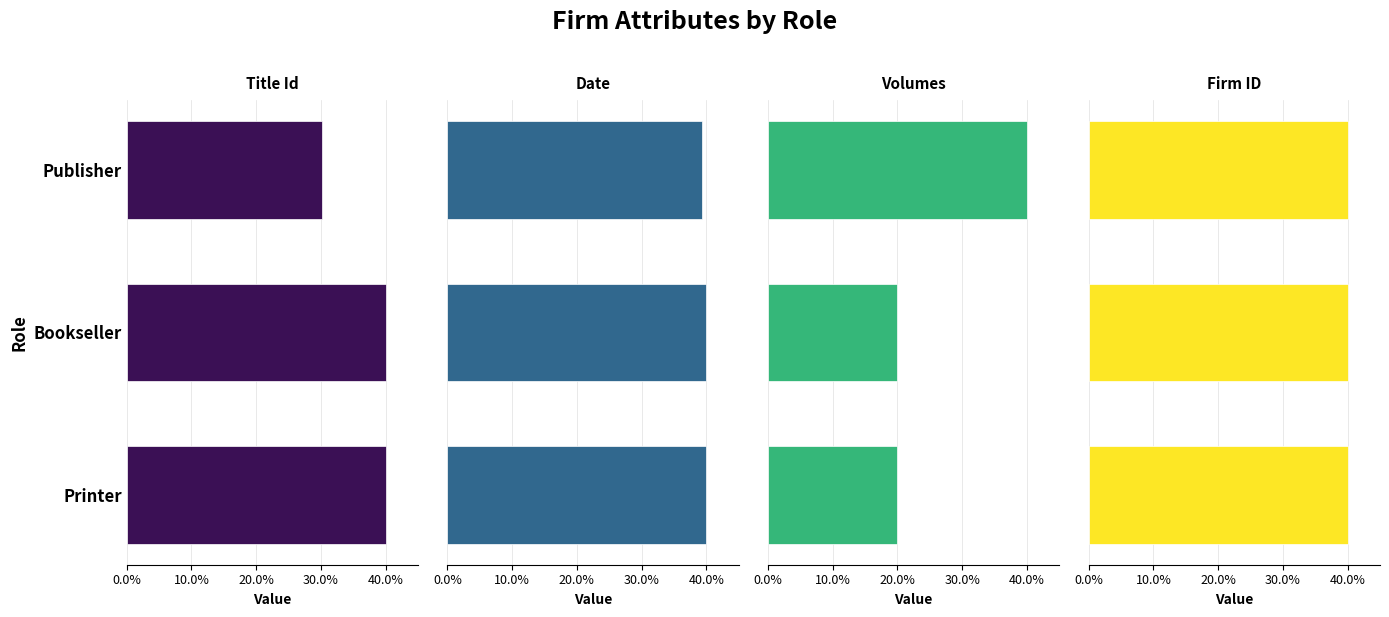

Which series changed the most between 0.0% and 10.0%?

Volumes